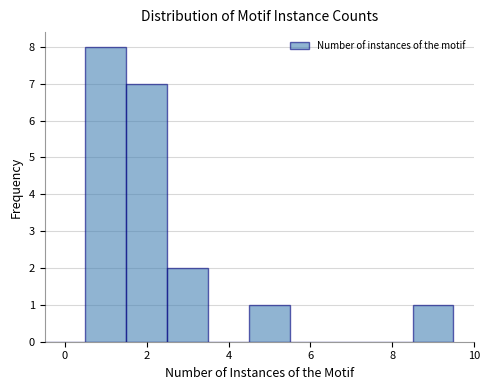

What is the height of the bar covering 8.5 to 9.5 on the x-axis? Neither the bar edges nor the heights are printed on the chart, so give them approximately, as read against the axes.

1